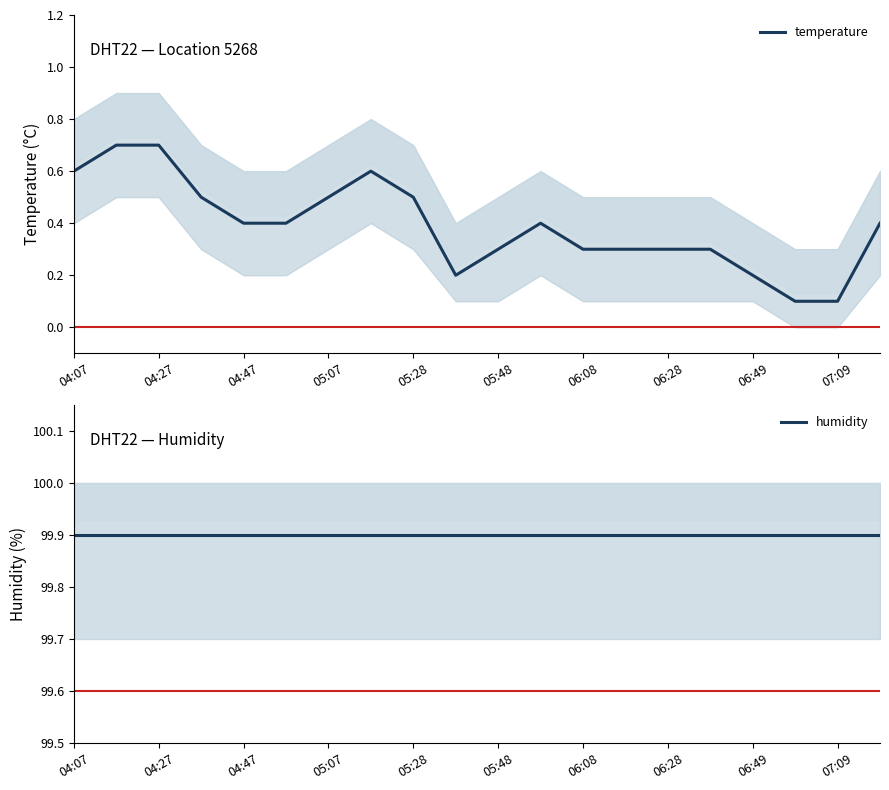

Which category has the lowest value across all series?

17